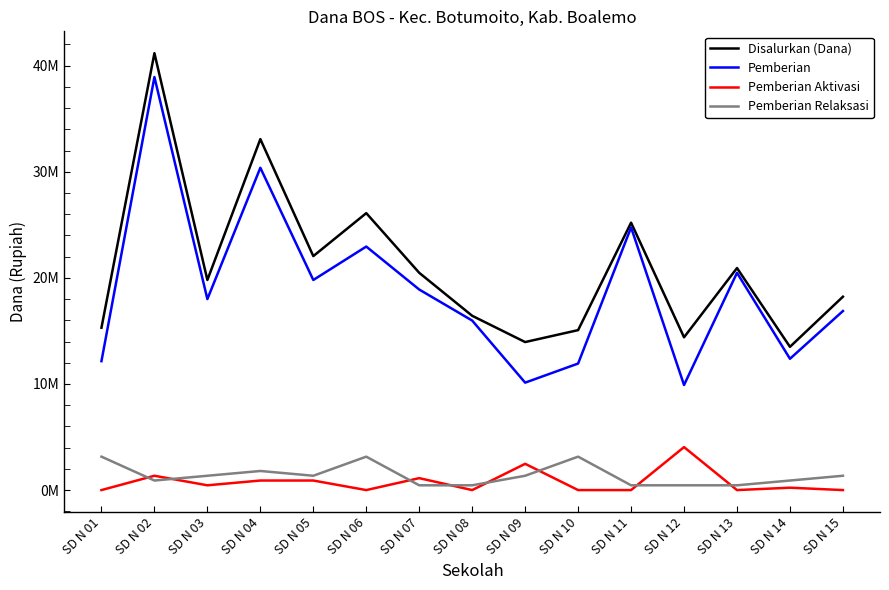

True or false: Disalurkan (Dana) and Pemberian Relaksasi cross at least once.

False